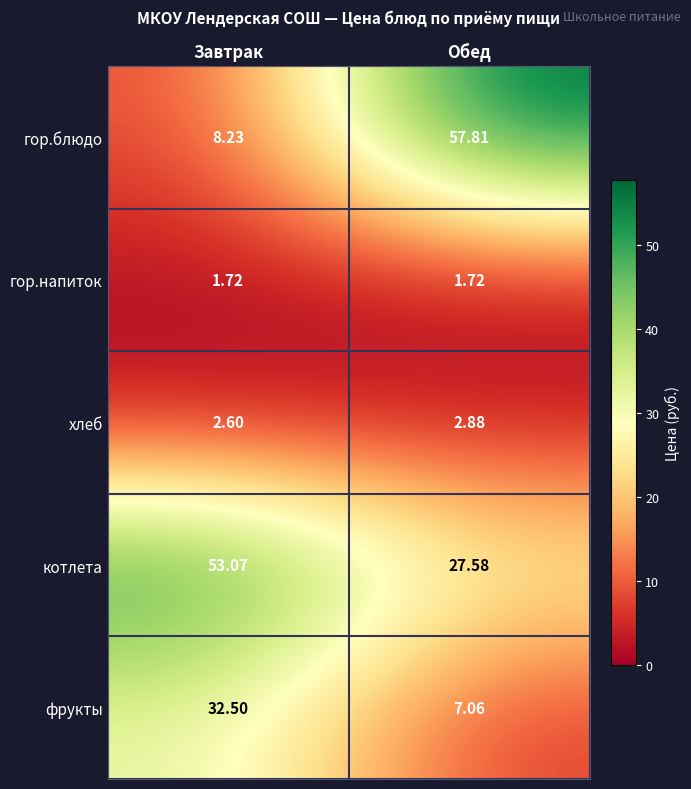

Rank the series at Завтрак from lowest to highest value.

гор.напиток, хлеб, гор.блюдо, фрукты, котлета